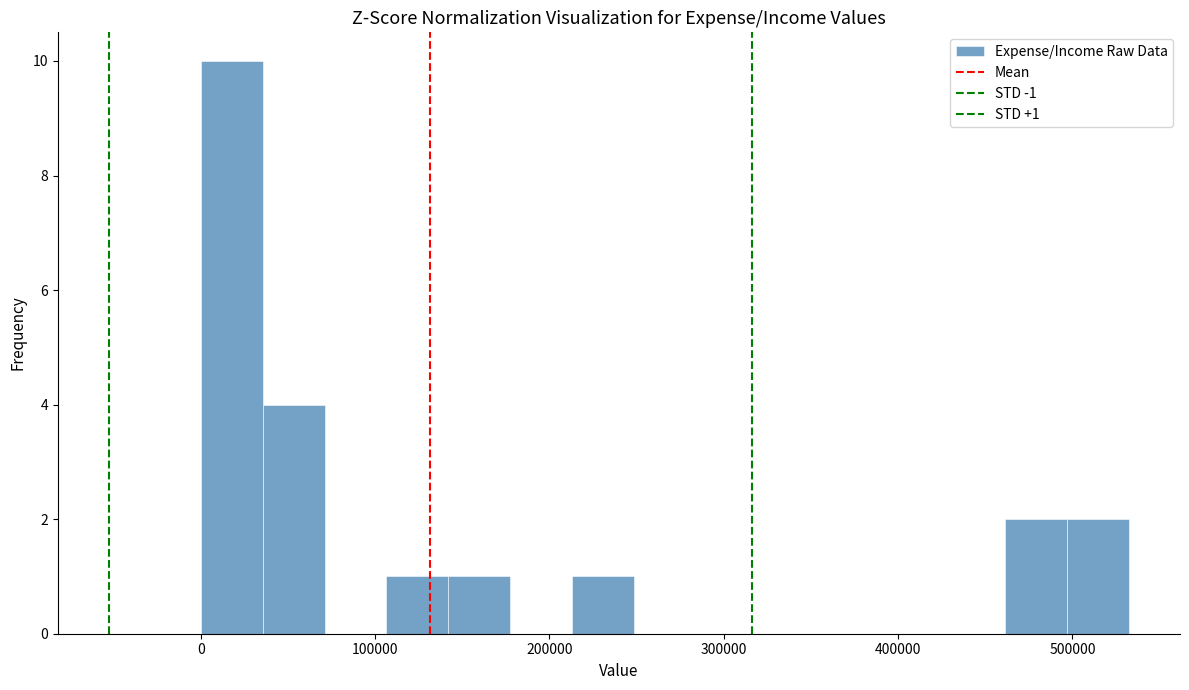

Around what value on the x-axis is the tallest bar? Give the approximate position of its centre, as read against the axis.

20000